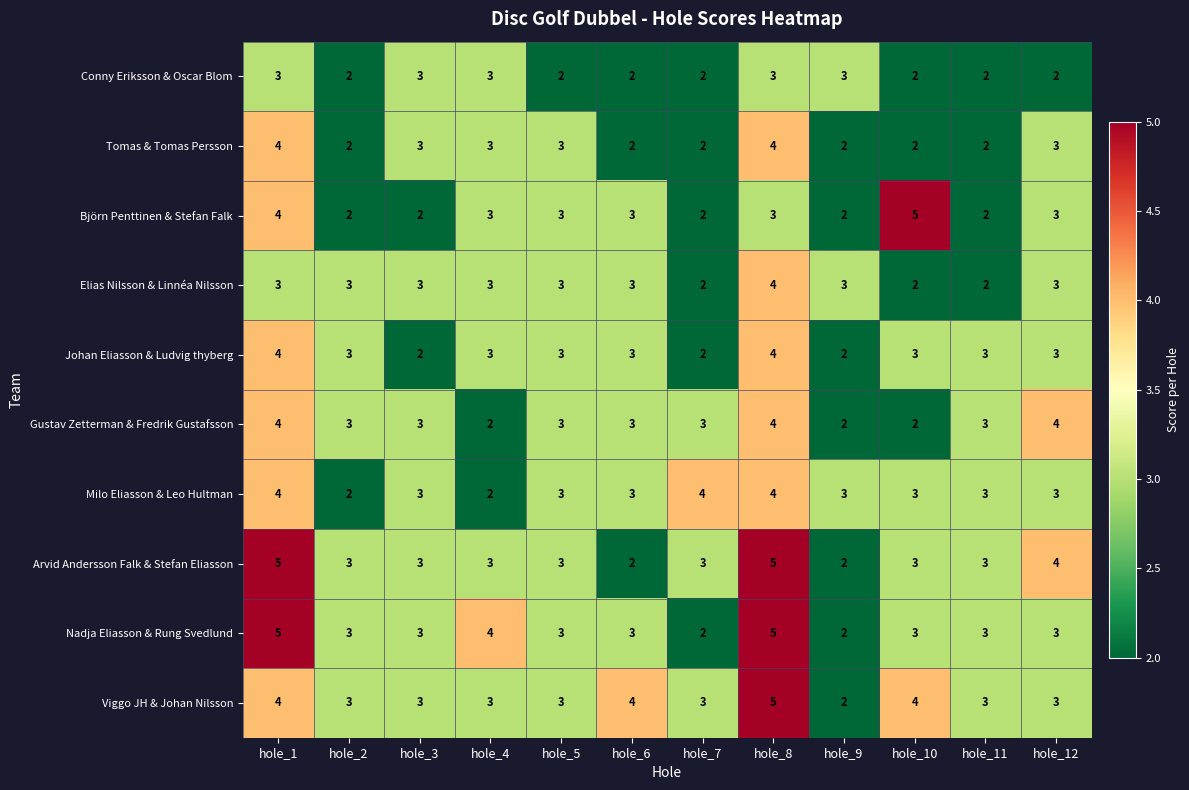

What is the average value of the Elias Nilsson & Linnéa Nilsson series?

3